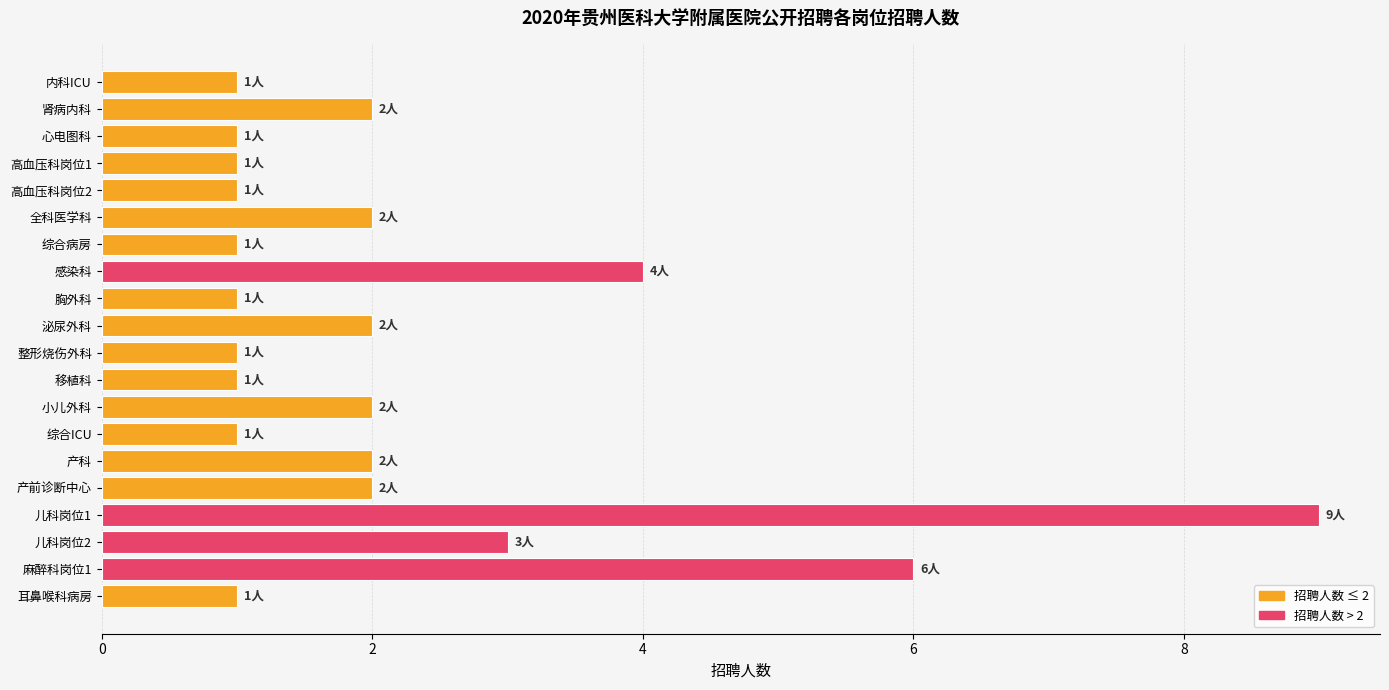

How many categories are shown in the chart?

20